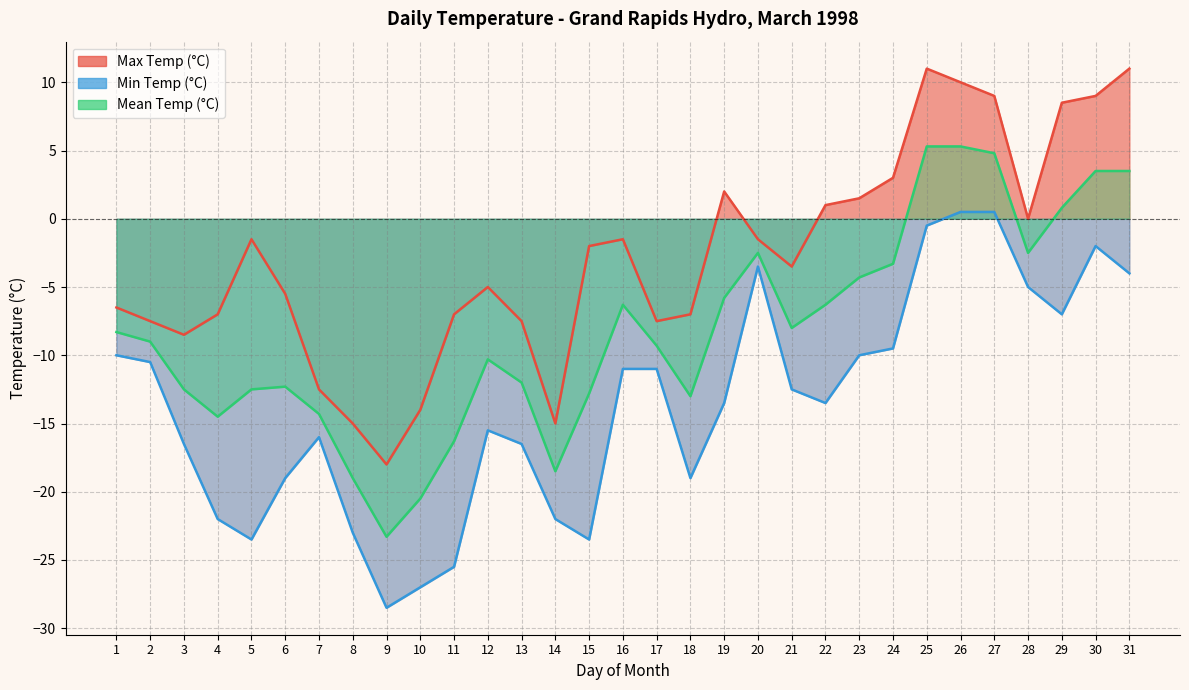

What is the smallest value displayed?

-28.5